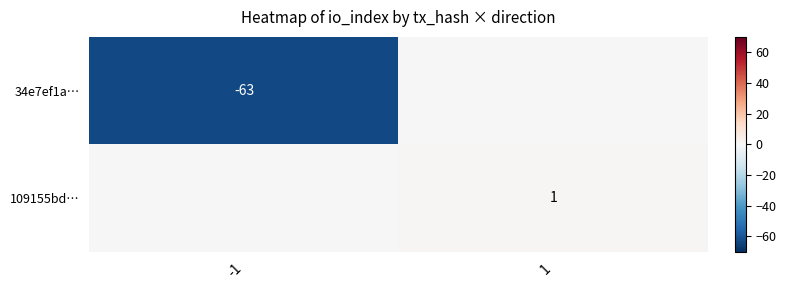

True or false: 34e7ef1a… has a value of -14 at -1.

False